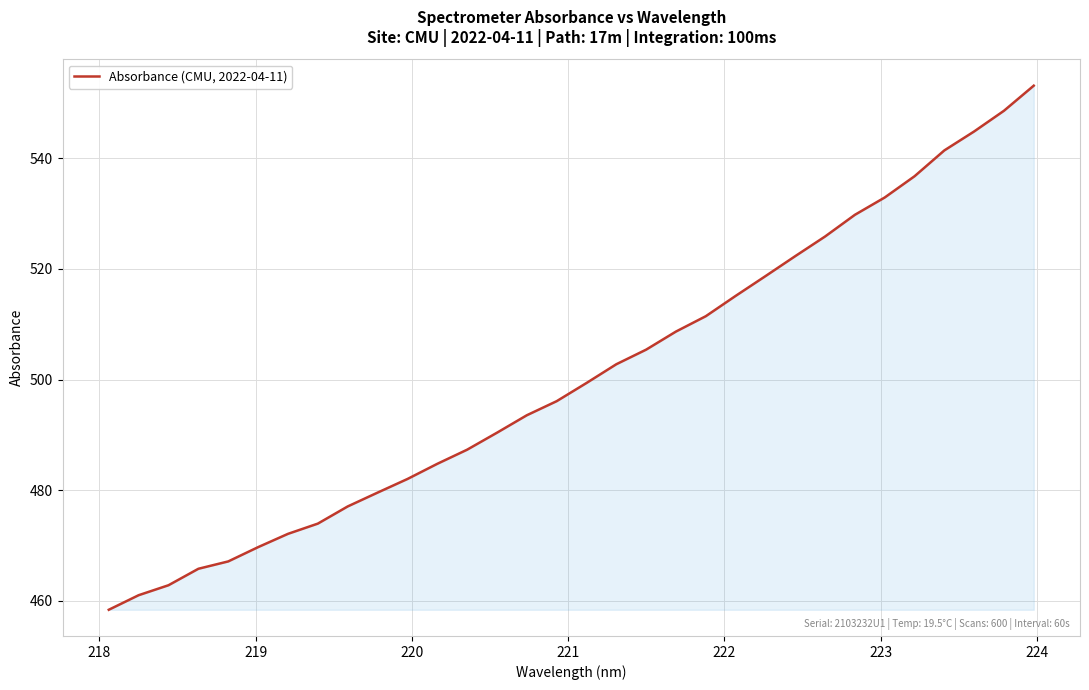

What is the minimum value shown in the chart?

458.3